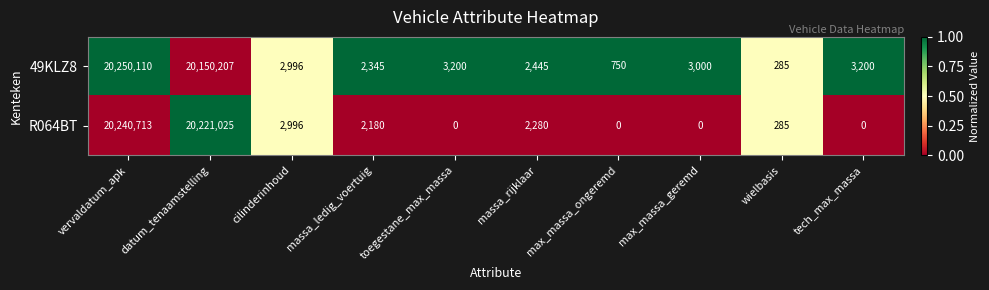

Rank the series by their average value, from lowest to highest.

49KLZ8, R064BT